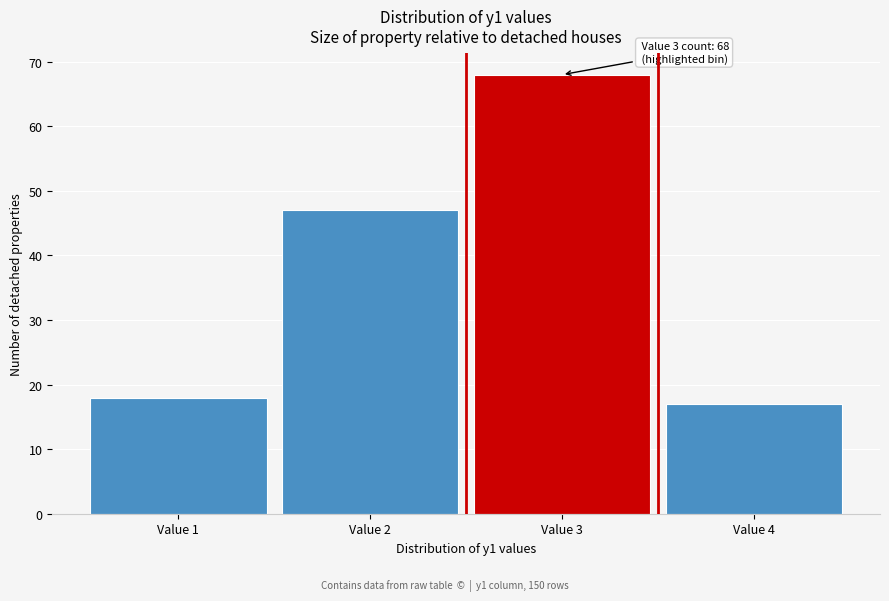

Which range on the x-axis has the tallest bar?

2.5 to 3.5